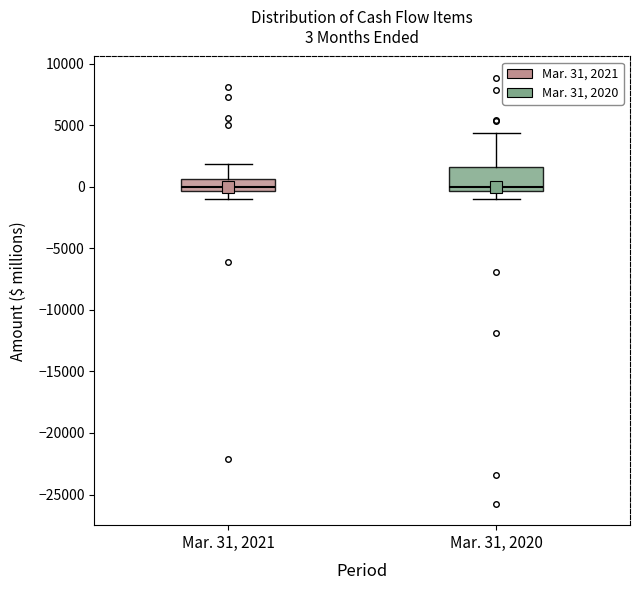

Comparing the boxes themselves (not the whiskers), which one is the tallest?

Mar. 31, 2020